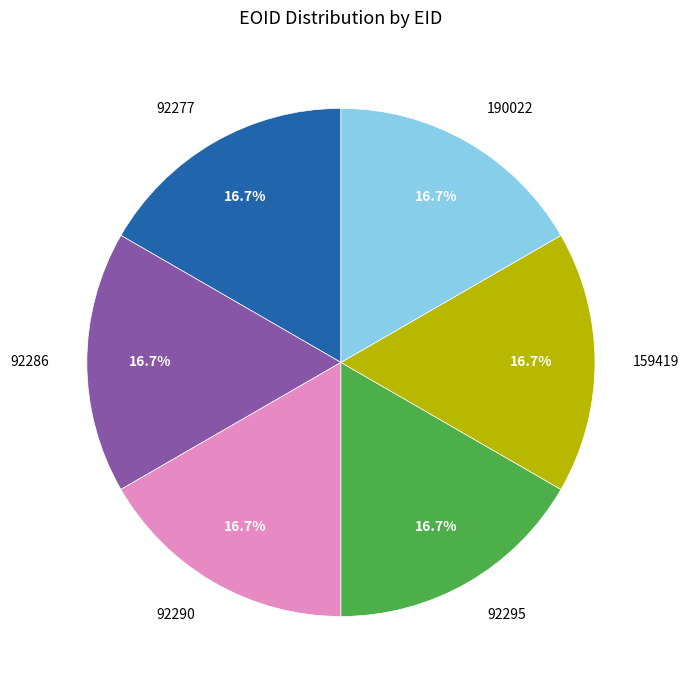

Do 92286 and 159419 together represent more than half of the pie?

No